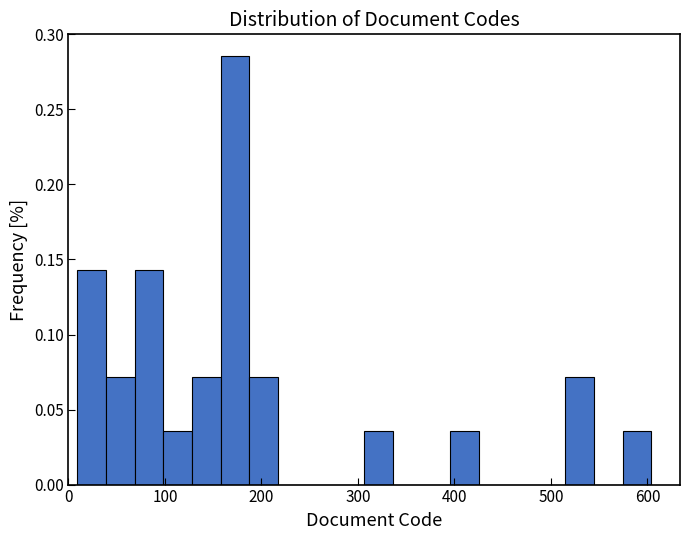

Around what value on the x-axis is the tallest bar? Give the approximate position of its centre, as read against the axis.

170